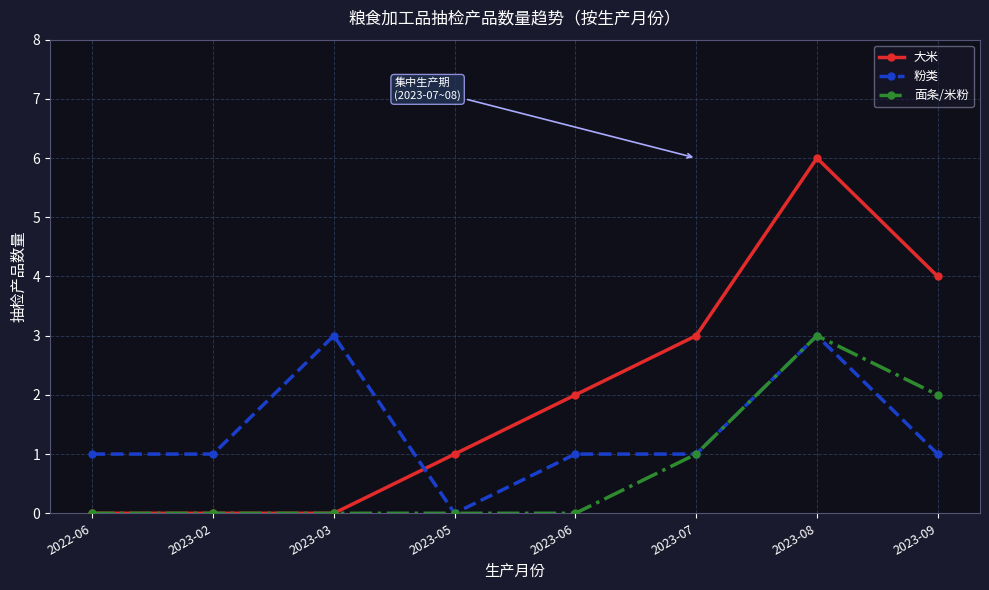

List the series in order of their overall mean, lowest first.

面条/米粉, 粉类, 大米